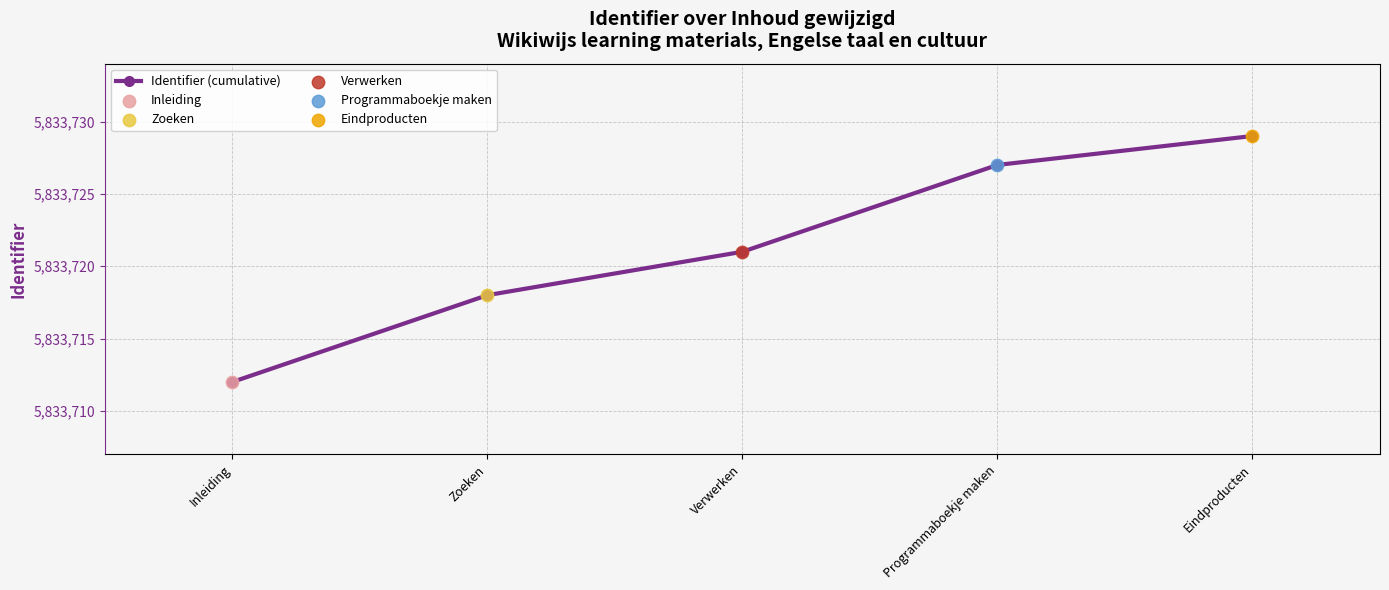

What is the ratio of the value at Programmaboekje maken to the value at Verwerken?

1.0